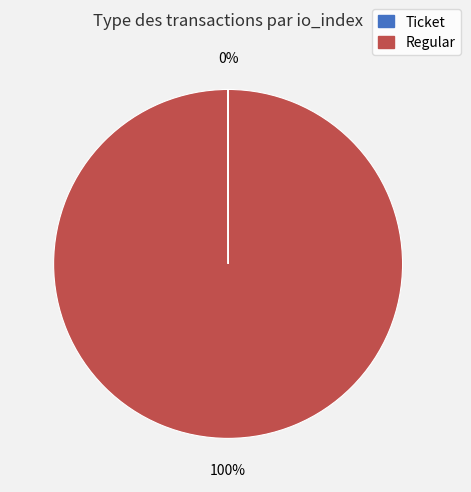

Which category has the biggest portion of the pie?

Regular